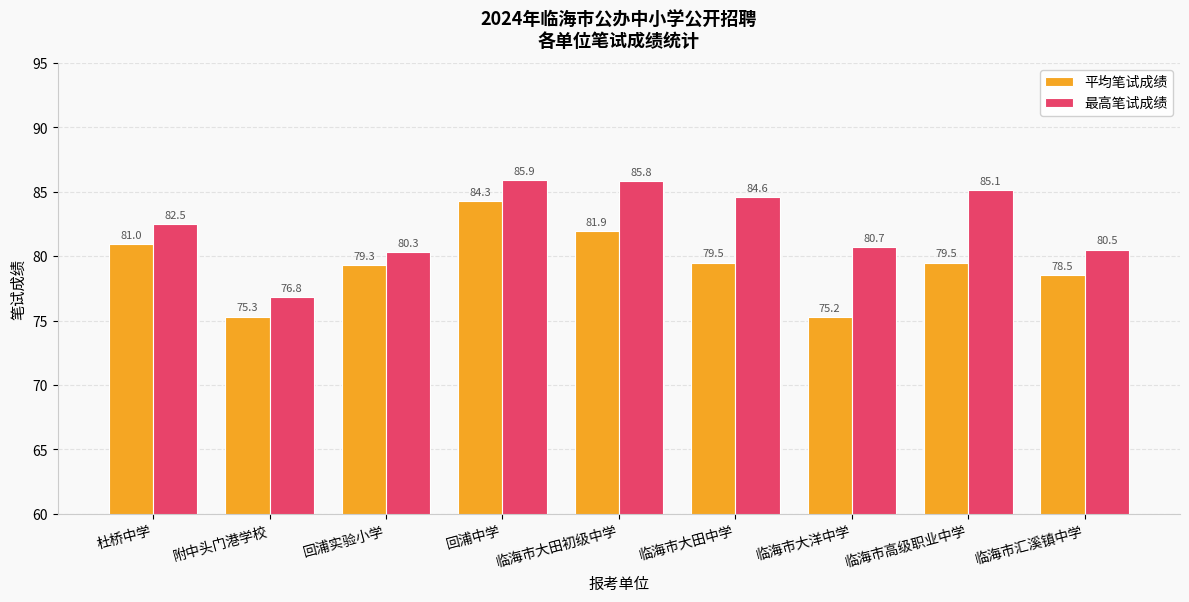

Read the 平均笔试成绩 value at 附中头门港学校.

75.3